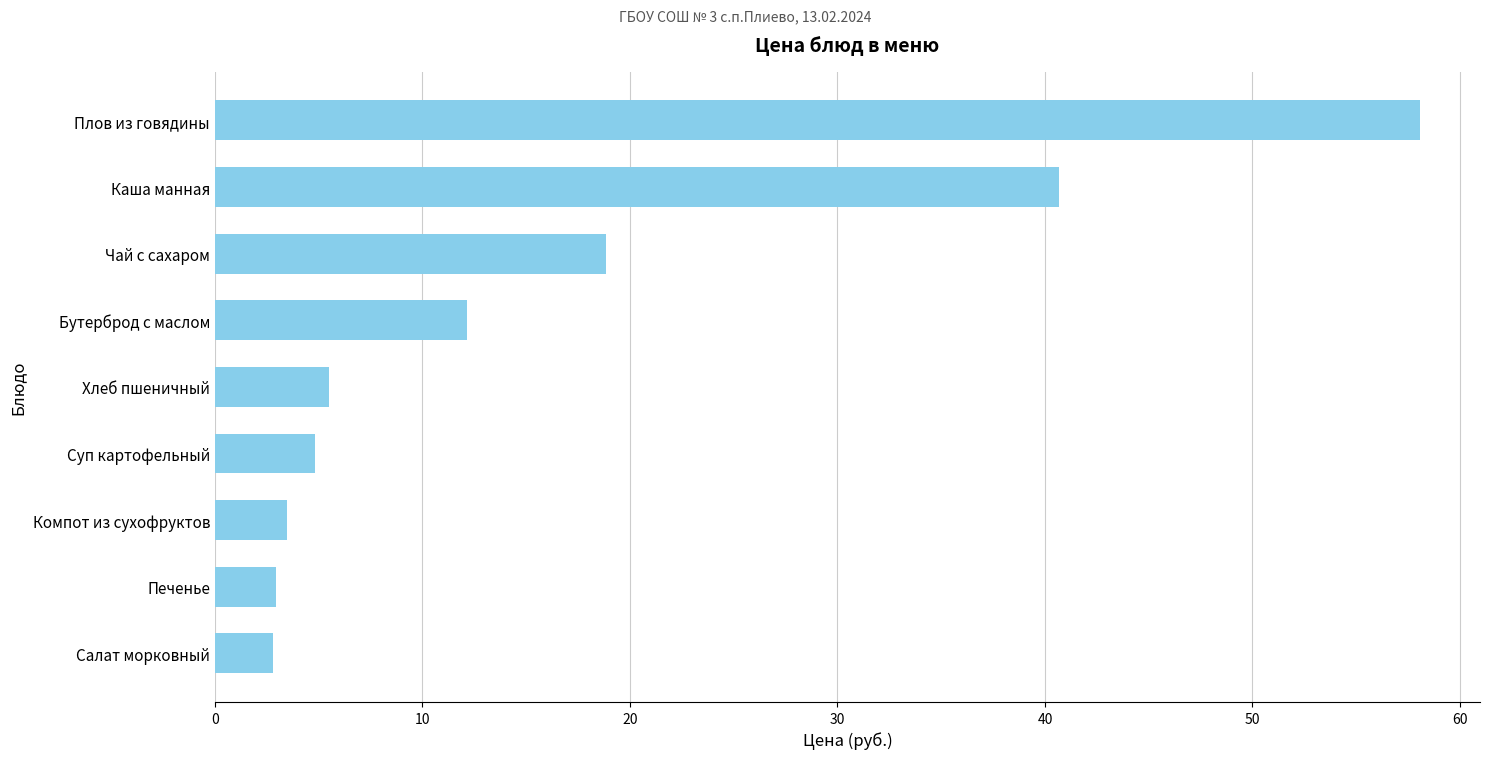

What is the change in value from Хлеб пшеничный to Чай с сахаром?

+13.4